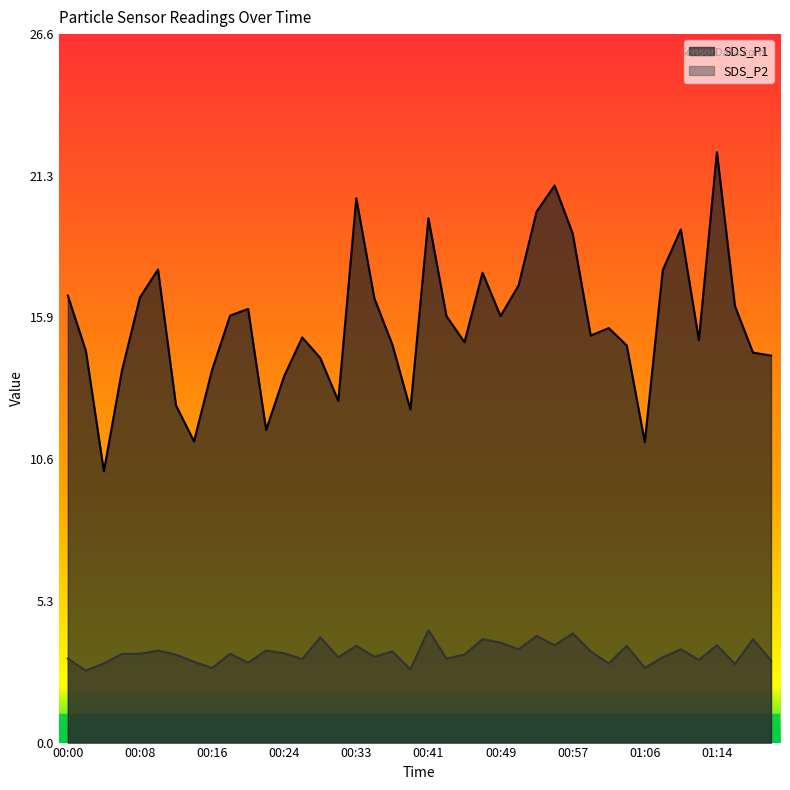

How many interior local peaks does the SDS_P2 series have?

14